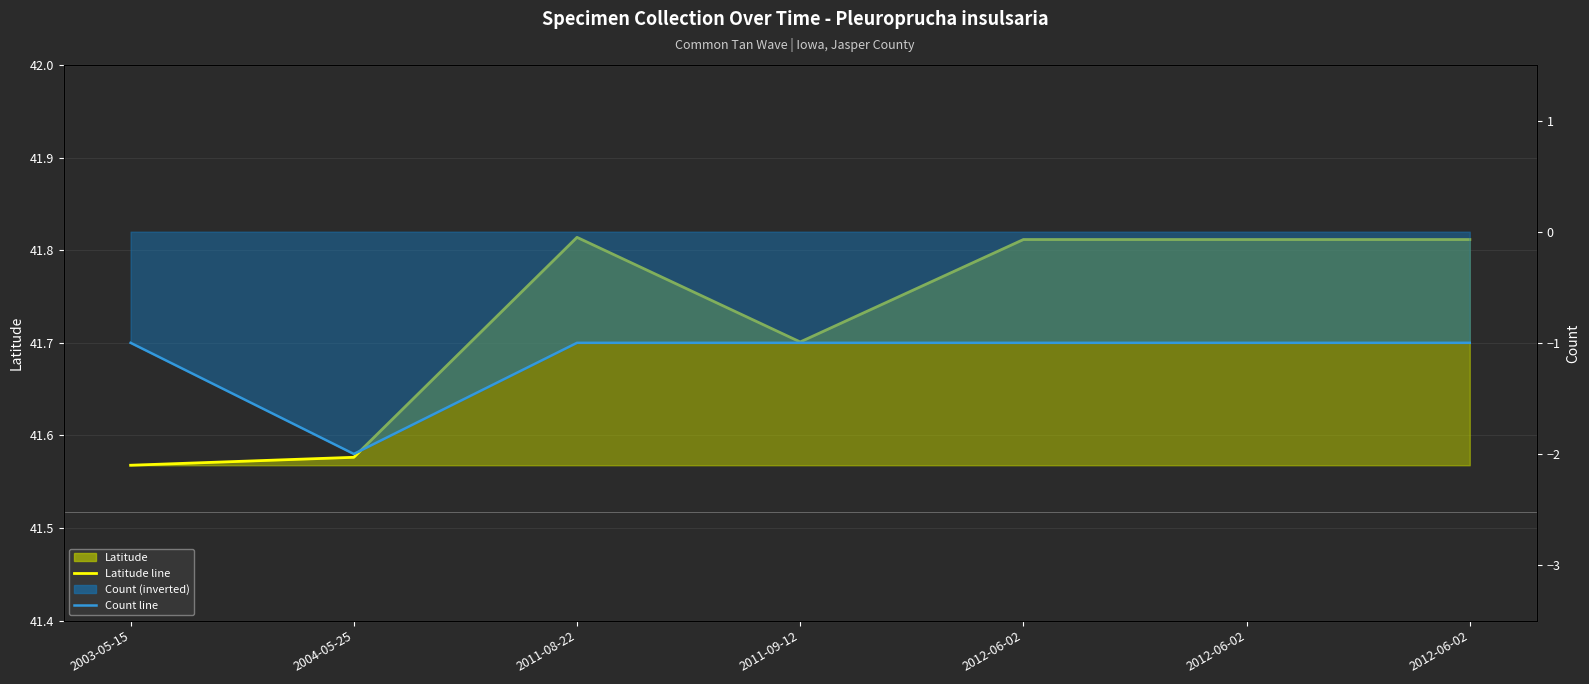

Which series has the widest spread of values?

Count line